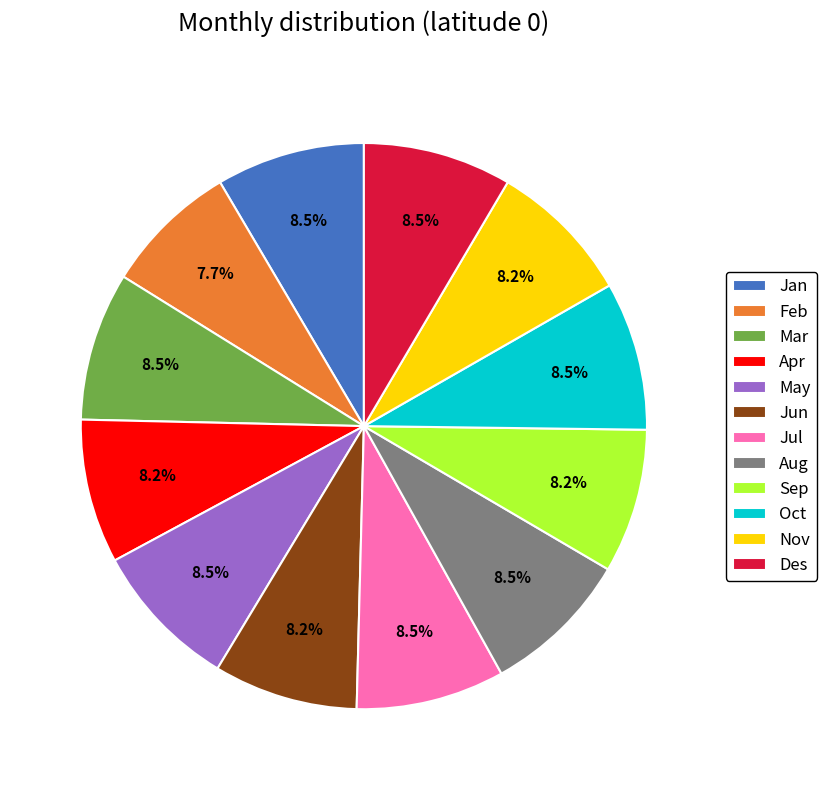

How many slices are in this pie chart?

12